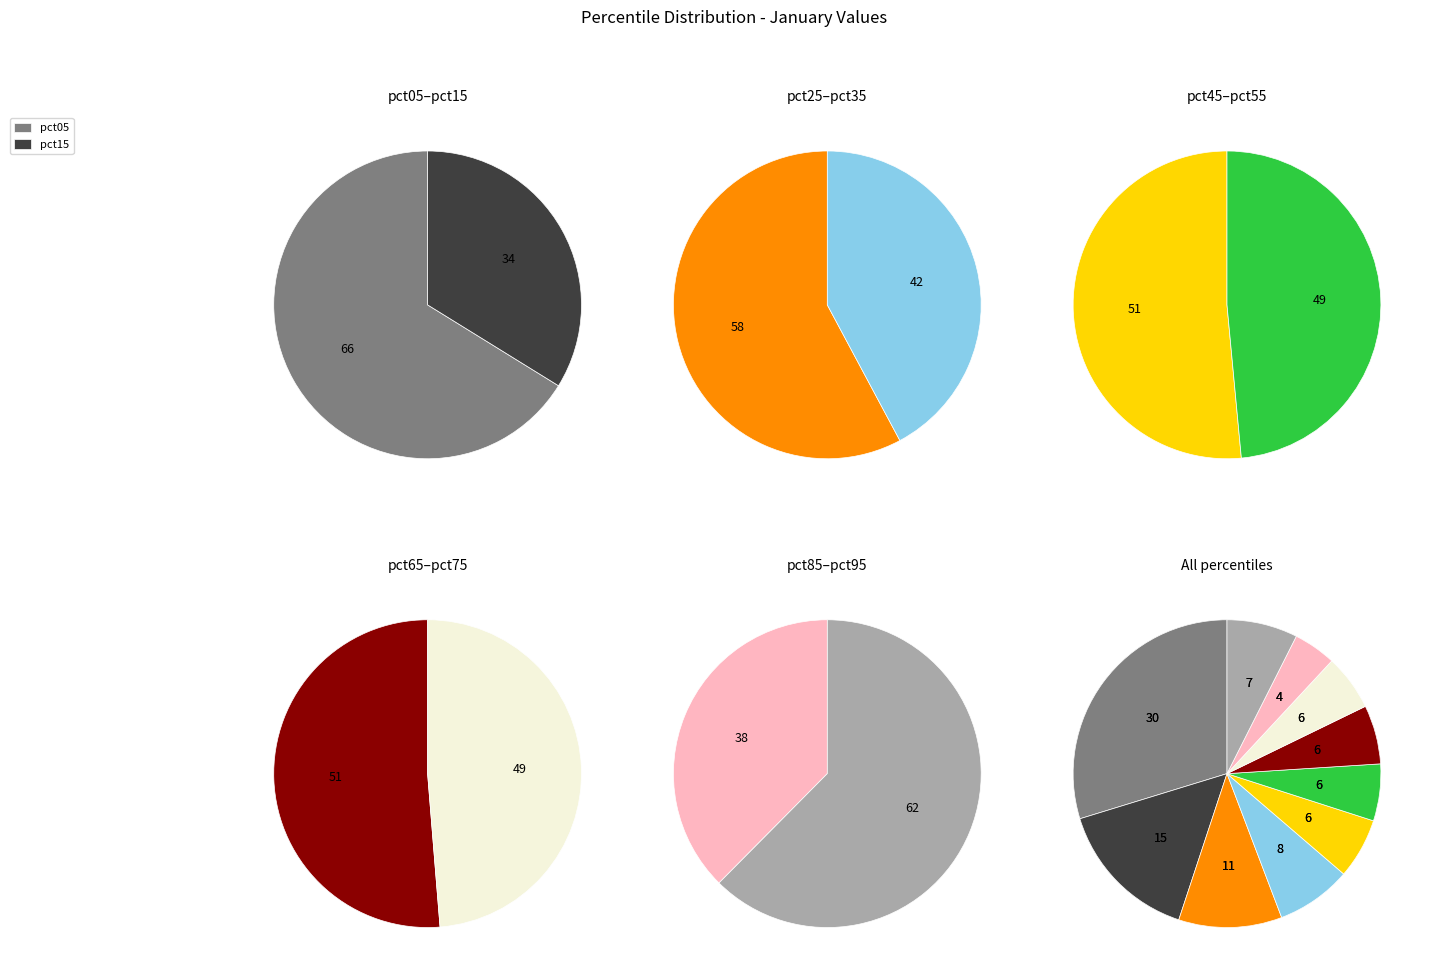

Count the number of slices in the pie.

10